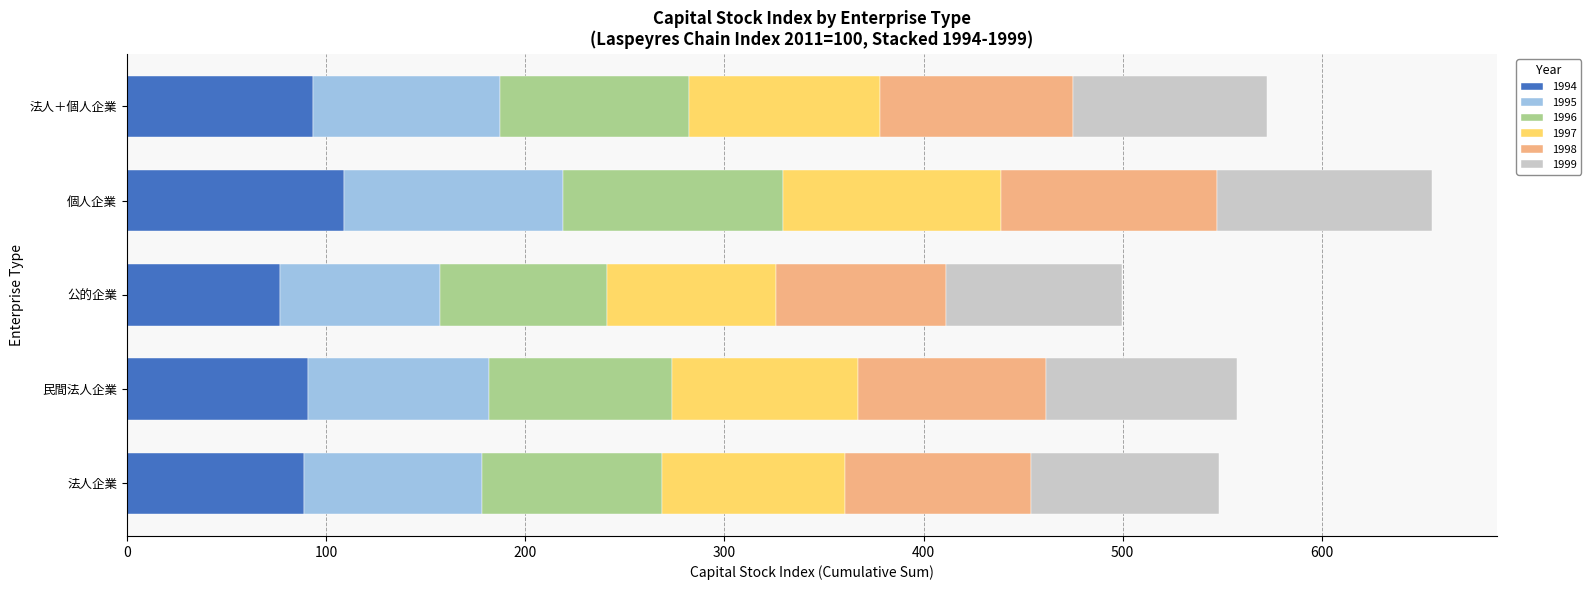

How many series are shown in this chart?

6